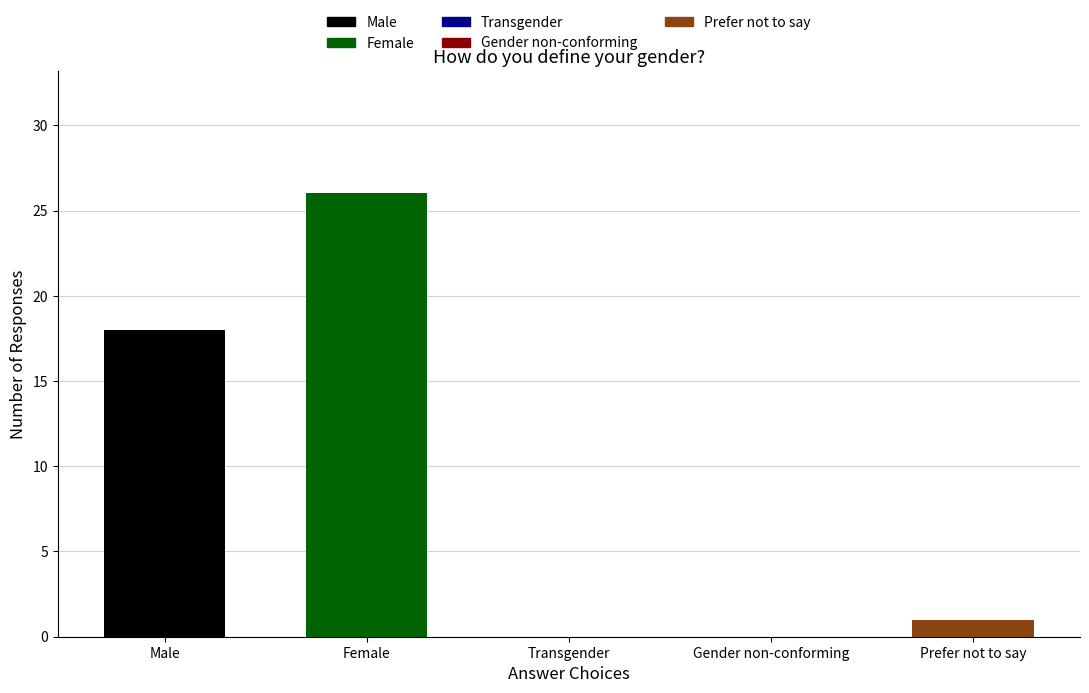

The chart shows a value of -10 at Gender non-conforming. True or false?

False